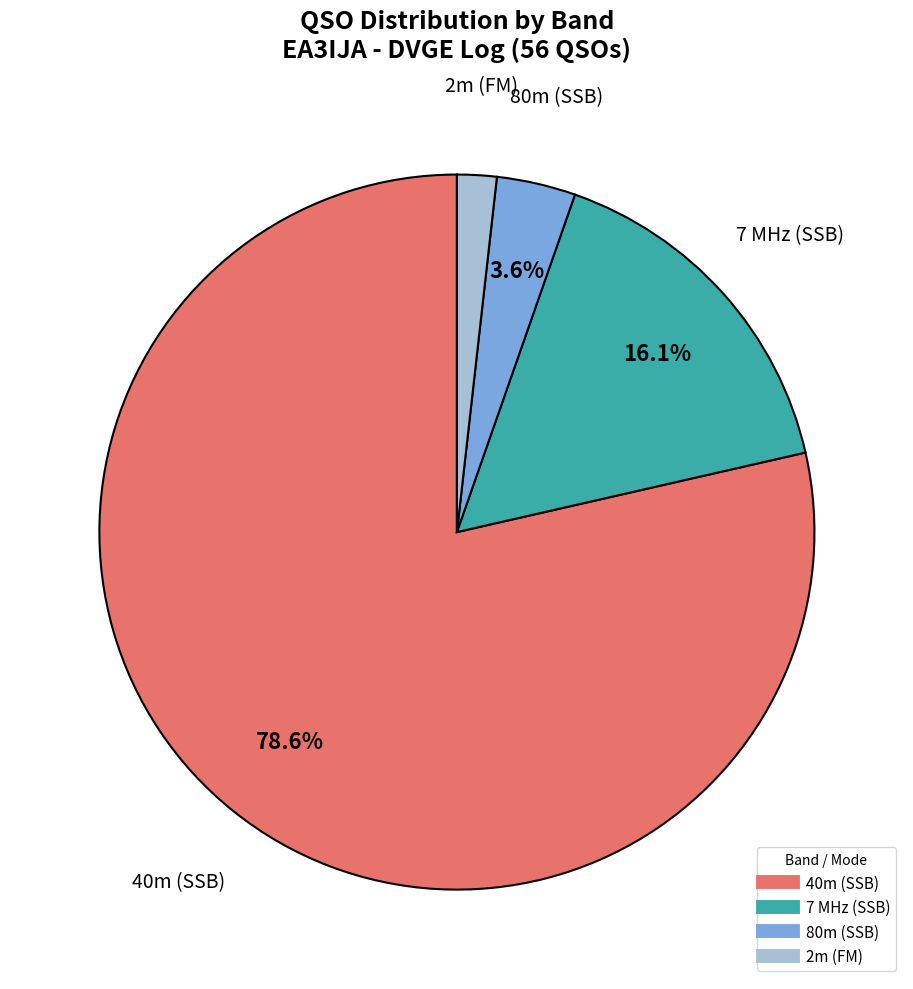

How many slices are in this pie chart?

4